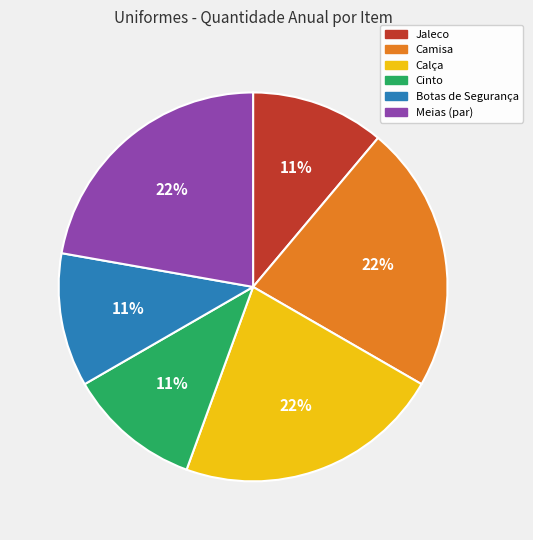

Is Jaleco the majority of the pie?

No